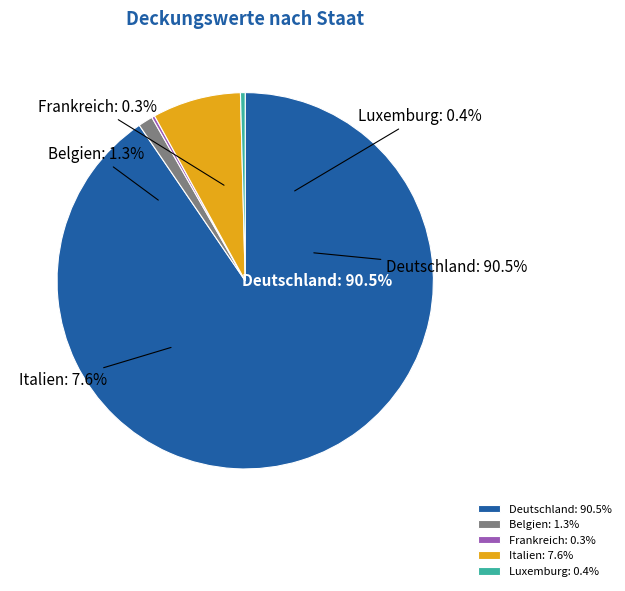

Rank the categories by value from highest to lowest.

Deutschland, Italien, Belgien, Luxemburg, Frankreich